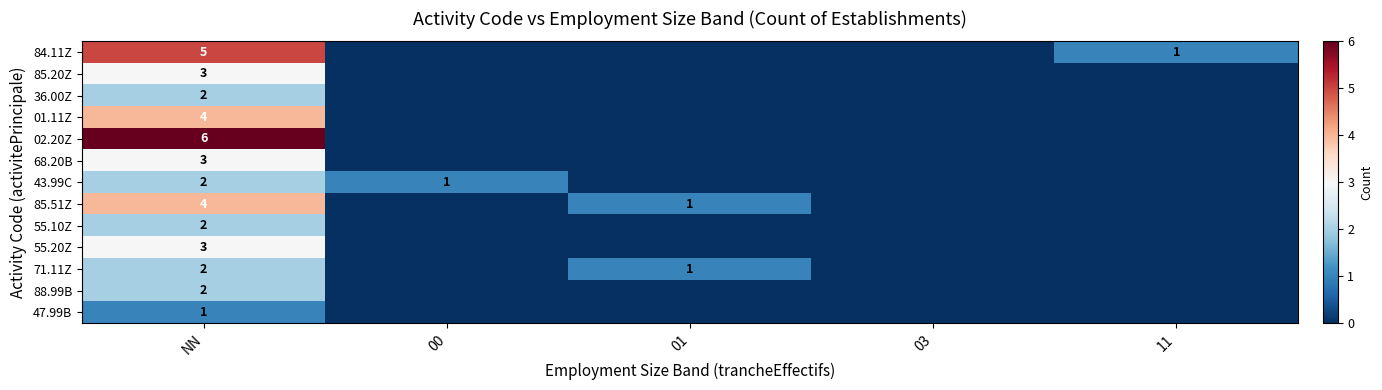

The value of 43.99C at NN is 2. True or false?

True